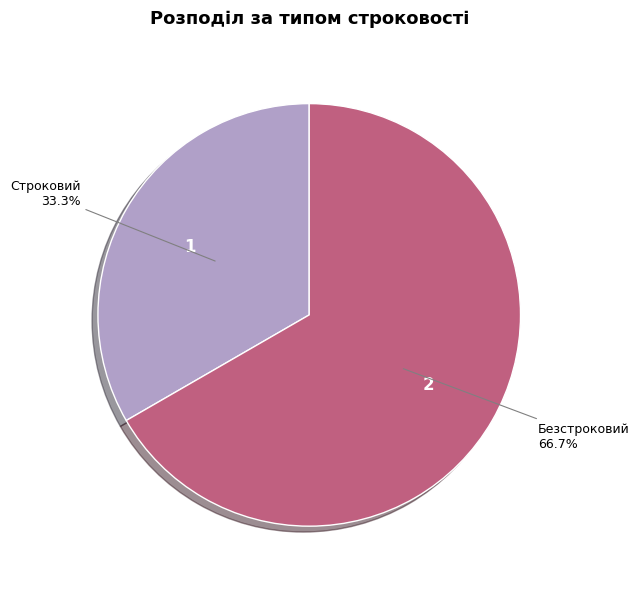

The Безстроковий slice represents 67% of the pie. True or false?

True